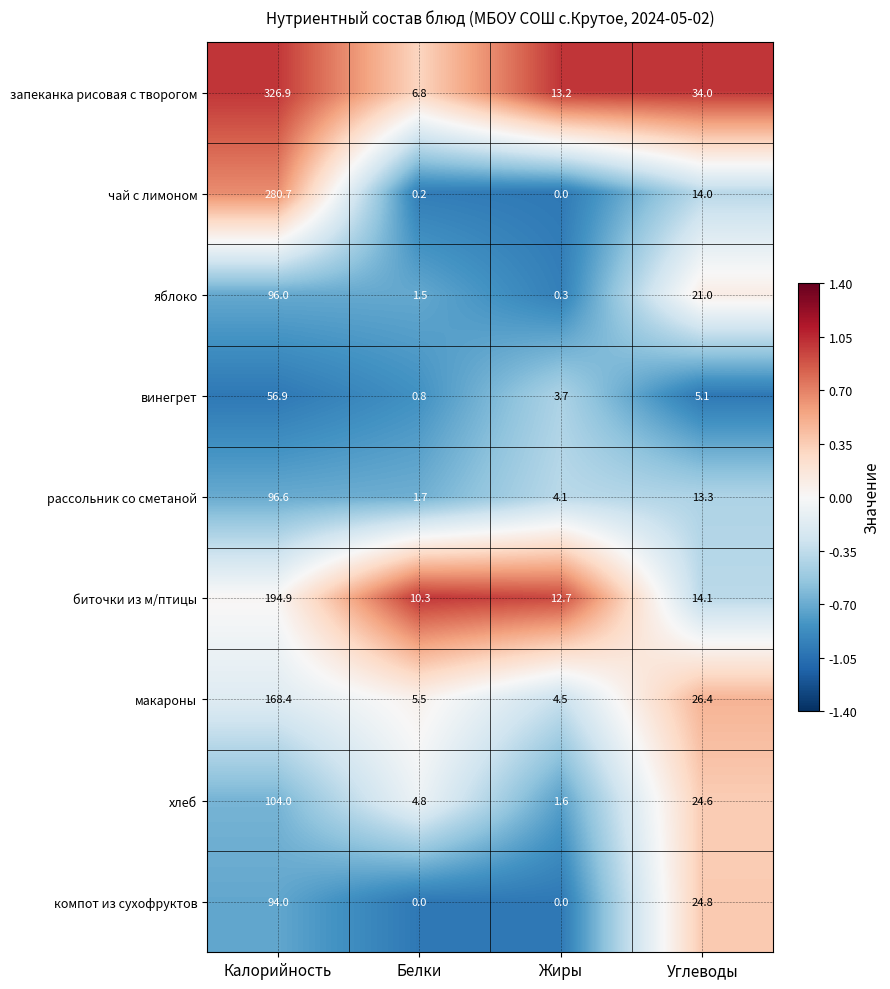

The рассольник со сметаной series shows 96.6 at Калорийность. True or false?

True